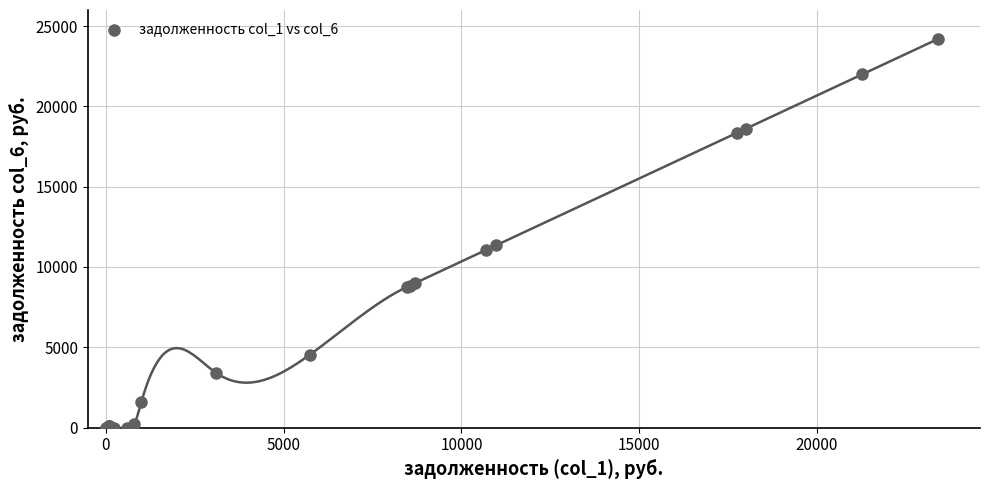

What Y value in the scatter plot is closest to 12103?

11354.4